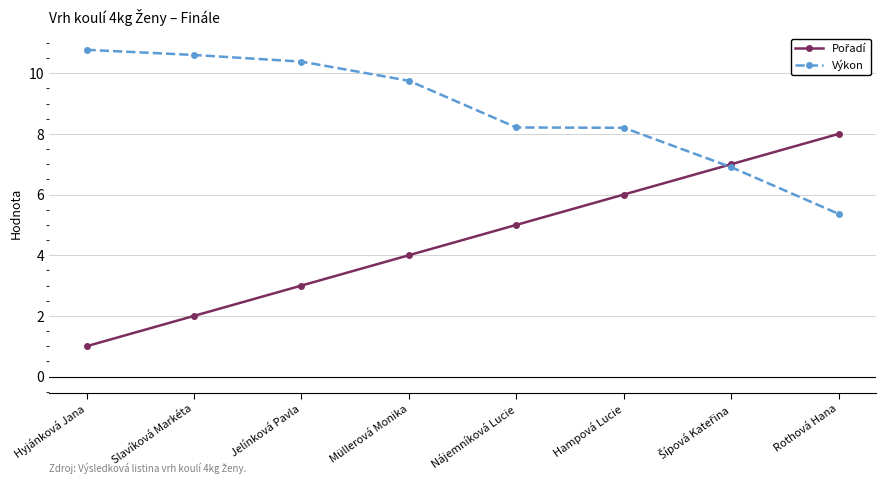

Which series has the largest total across all categories?

Výkon